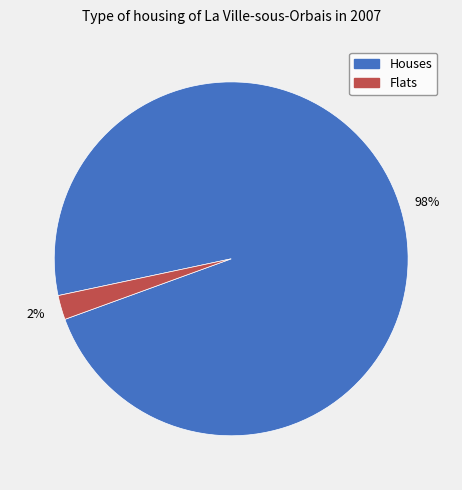

To the nearest percent, what is the average slice percentage?

50%